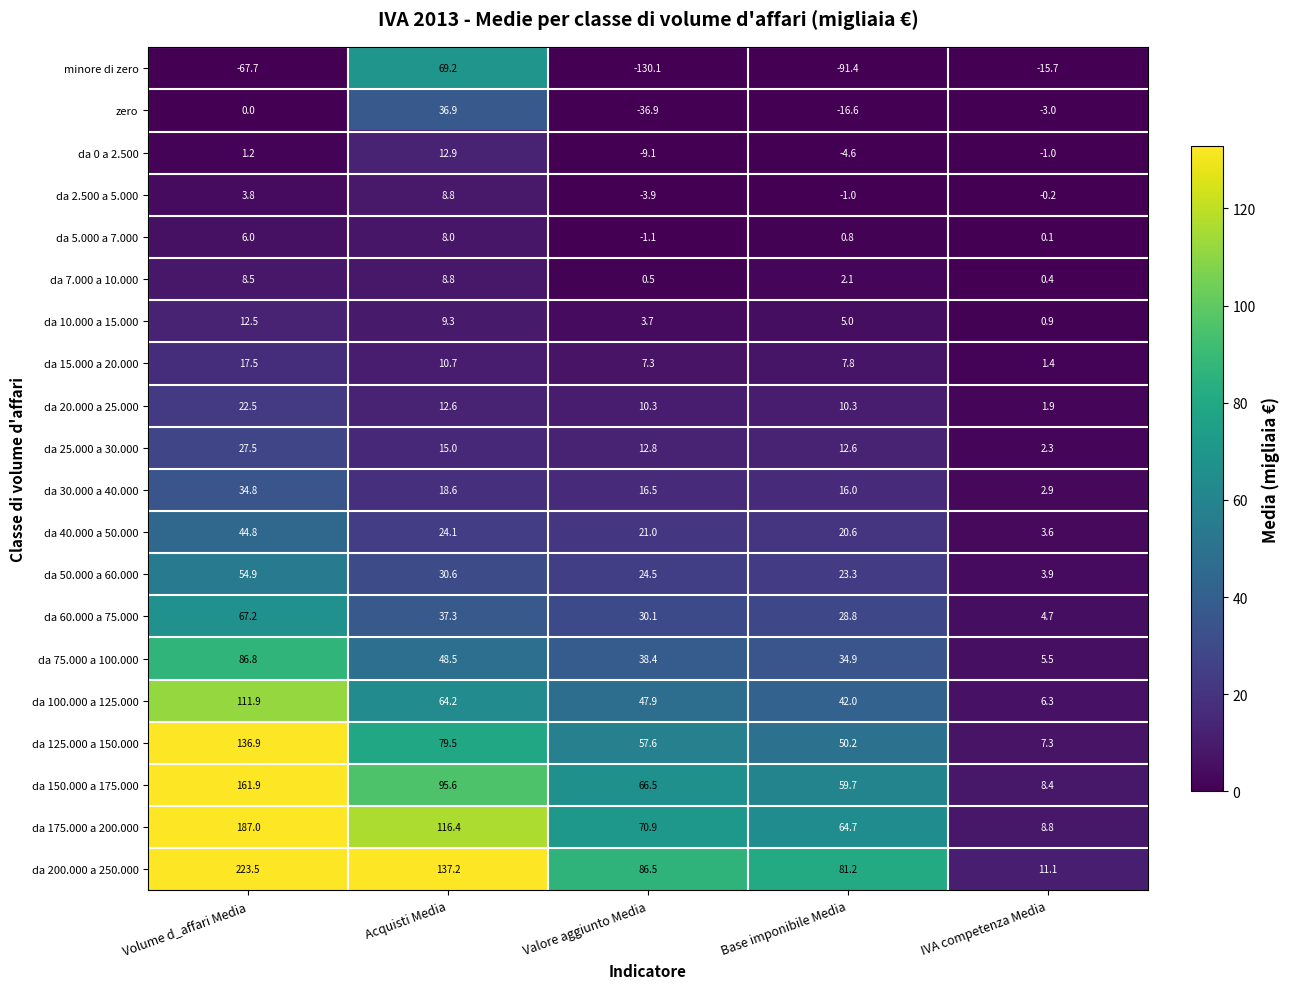

What value does the da 15.000 a 20.000 series have at Acquisti Media?

10.7